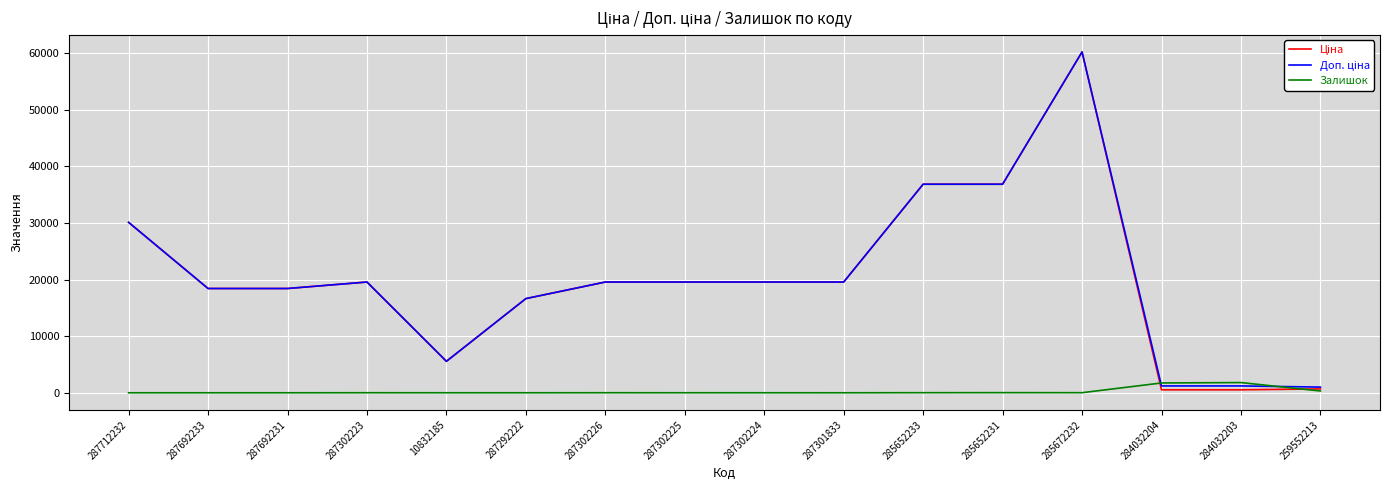

Is it true that Залишок equals 14.0 at 285652233?

True